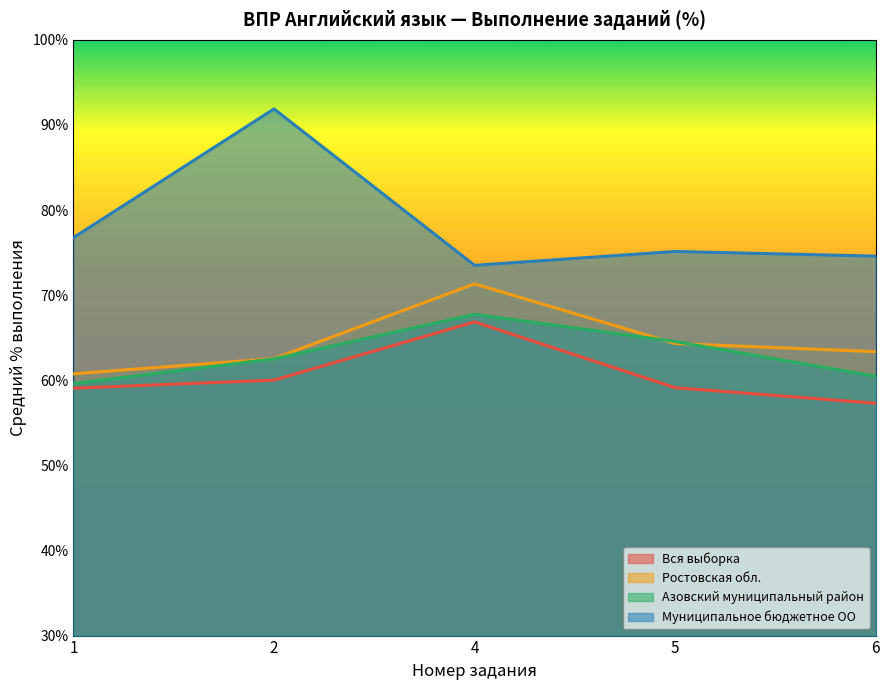

The value of Вся выборка at 1 is 35.4. True or false?

False